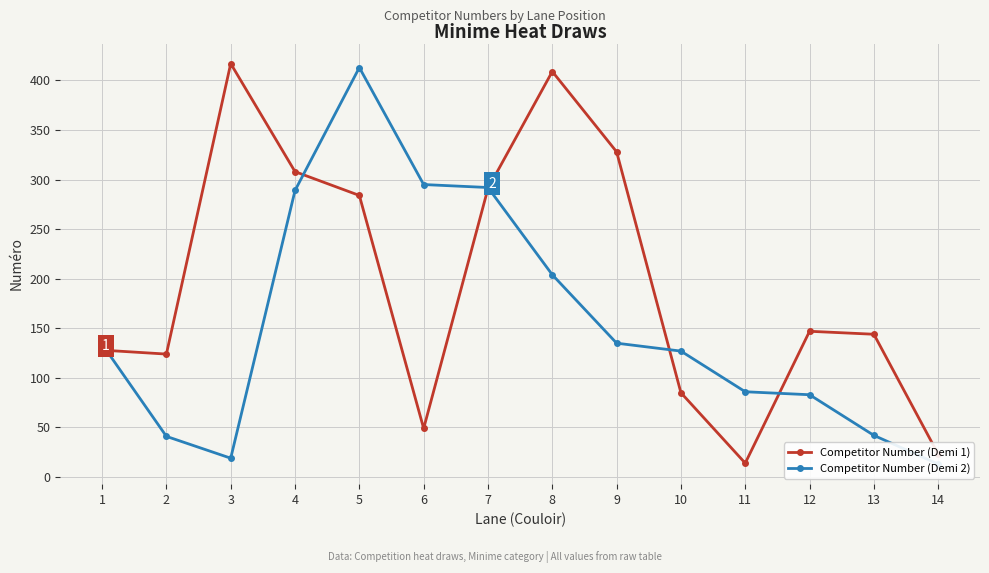

At 7, list the series in order from smallest to largest.

Competitor Number (Demi 1), Competitor Number (Demi 2)